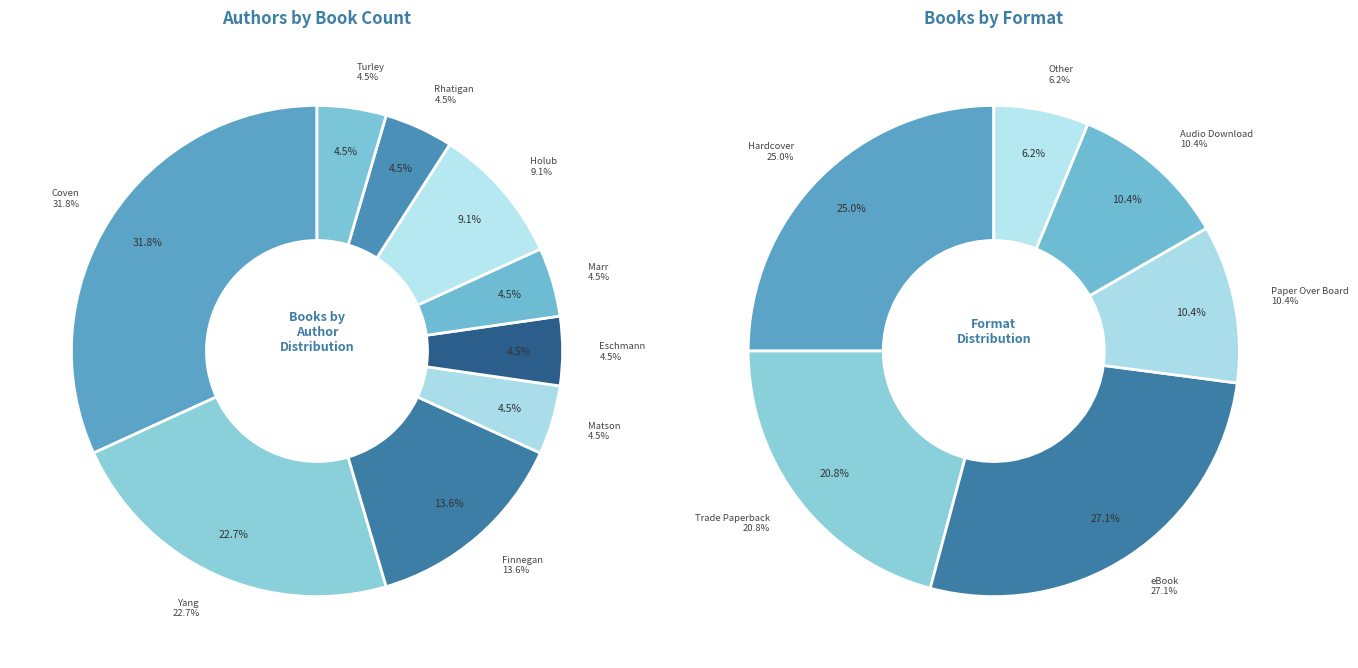

Does any single category account for the majority?

No